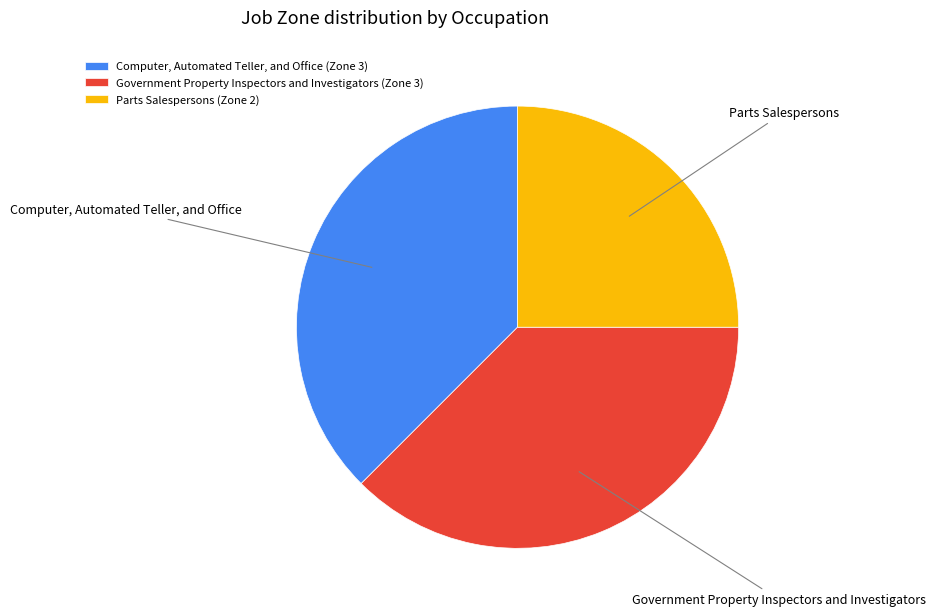

Which has a higher value, Computer, Automated Teller, and Office (Zone 3) or Parts Salespersons (Zone 2)?

Computer, Automated Teller, and Office (Zone 3)